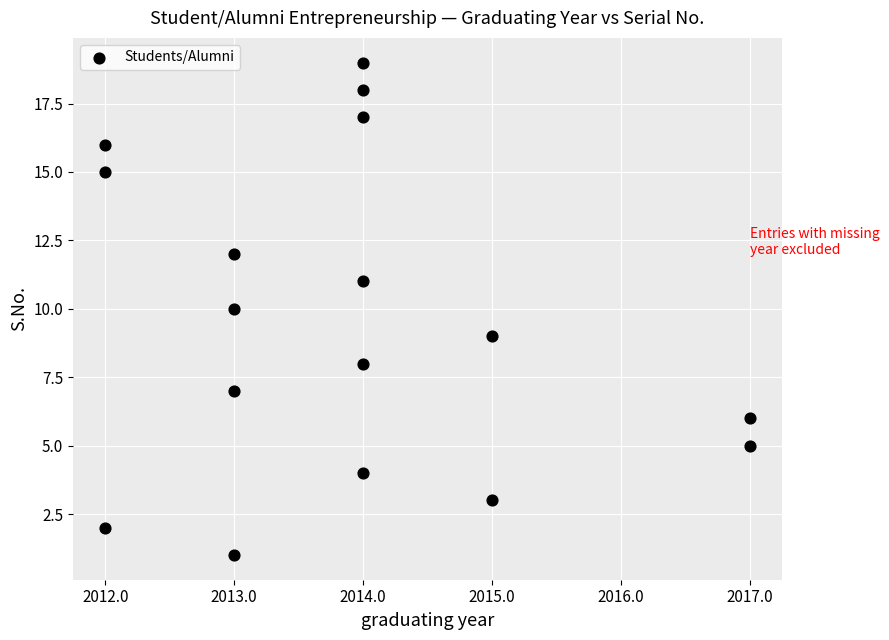

What is the range of X values (max minus min)?

5